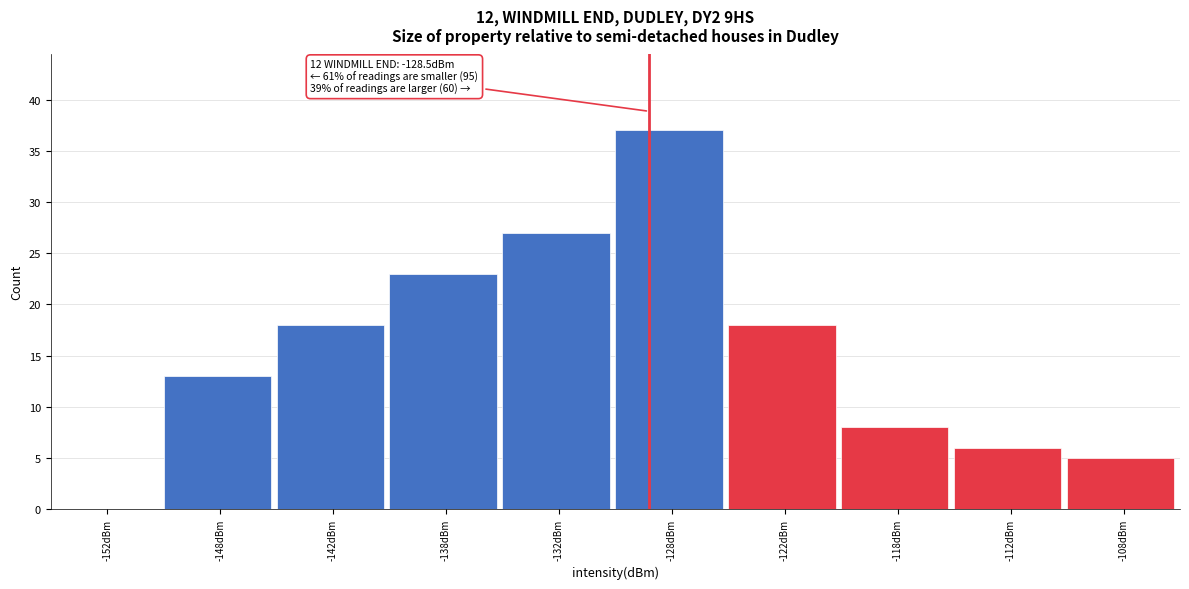

Which range on the x-axis has the tallest bar?

-130 to -125